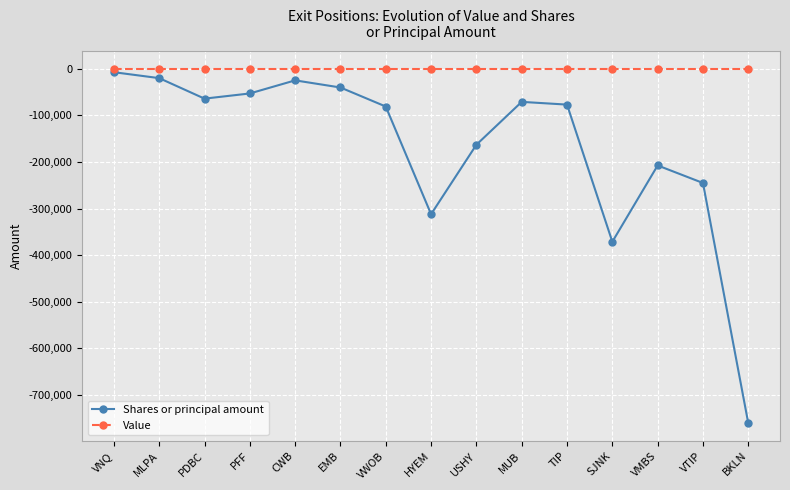

How many lines are shown in the chart?

2